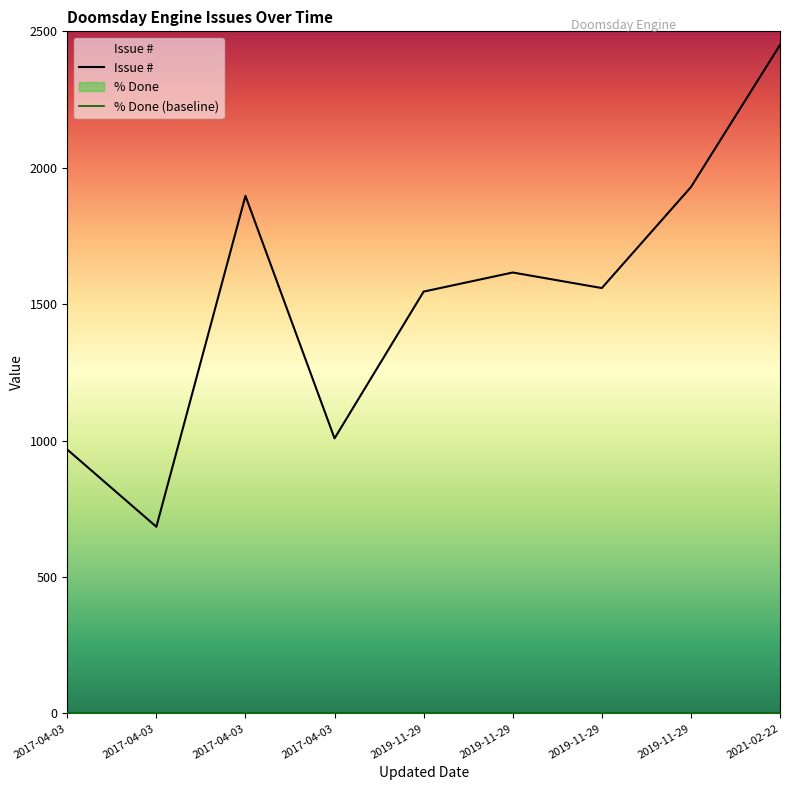

True or false: Issue # and % Done intersect in this chart.

False